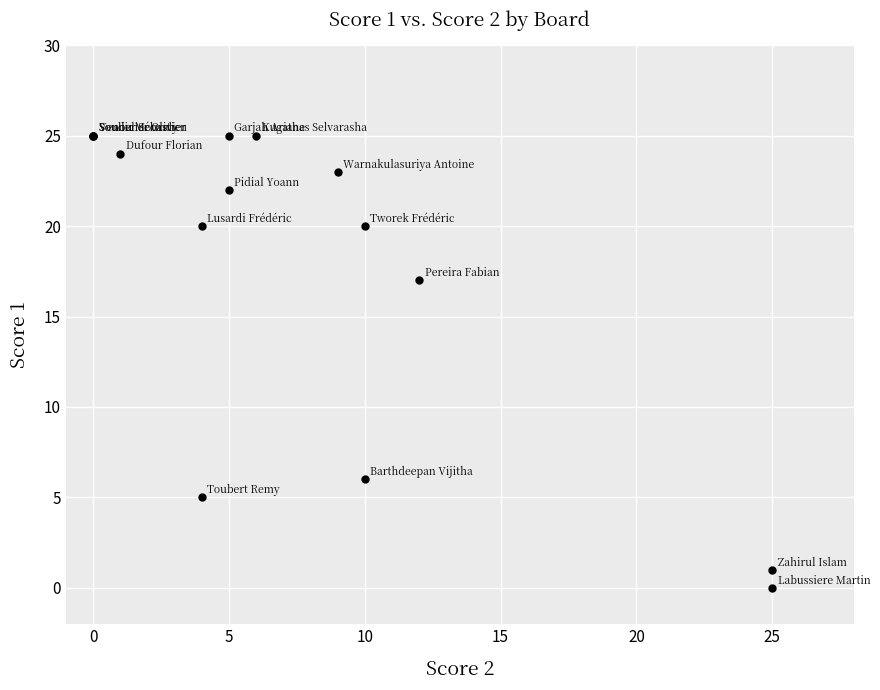

What Y value in the scatter plot is closest to 12?

17